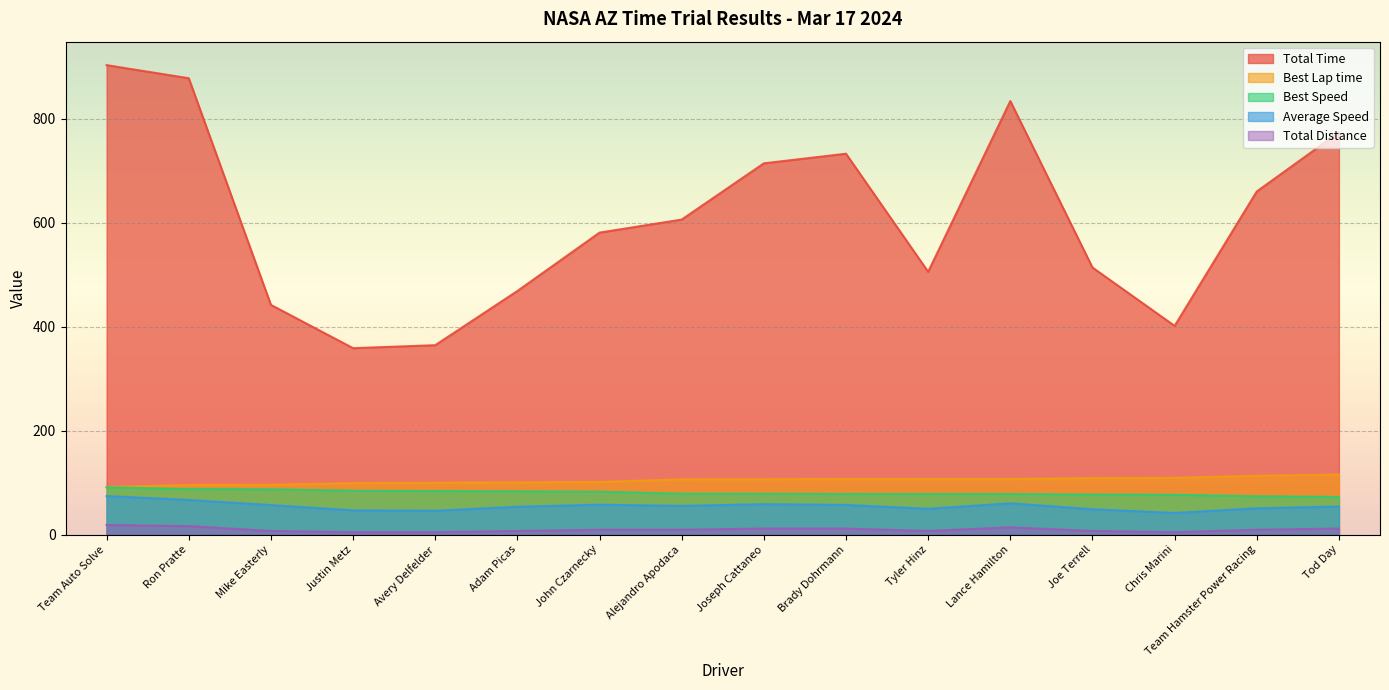

True or false: Best Lap time and Total Time cross at least once.

False